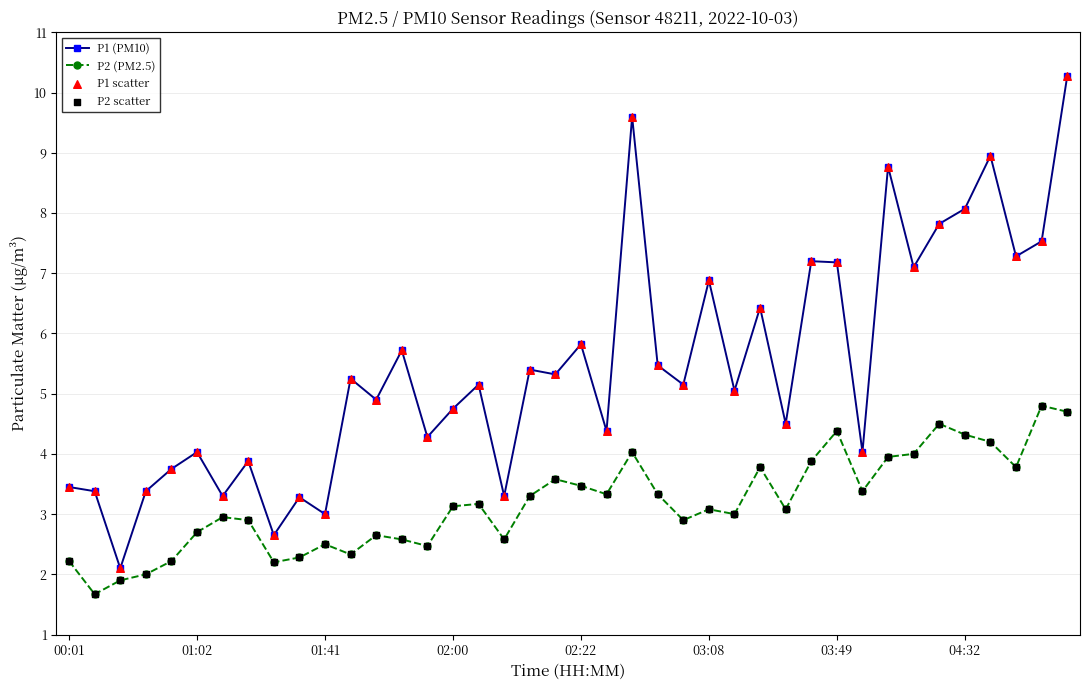

Which series has the largest total across all categories?

P1 (PM10)